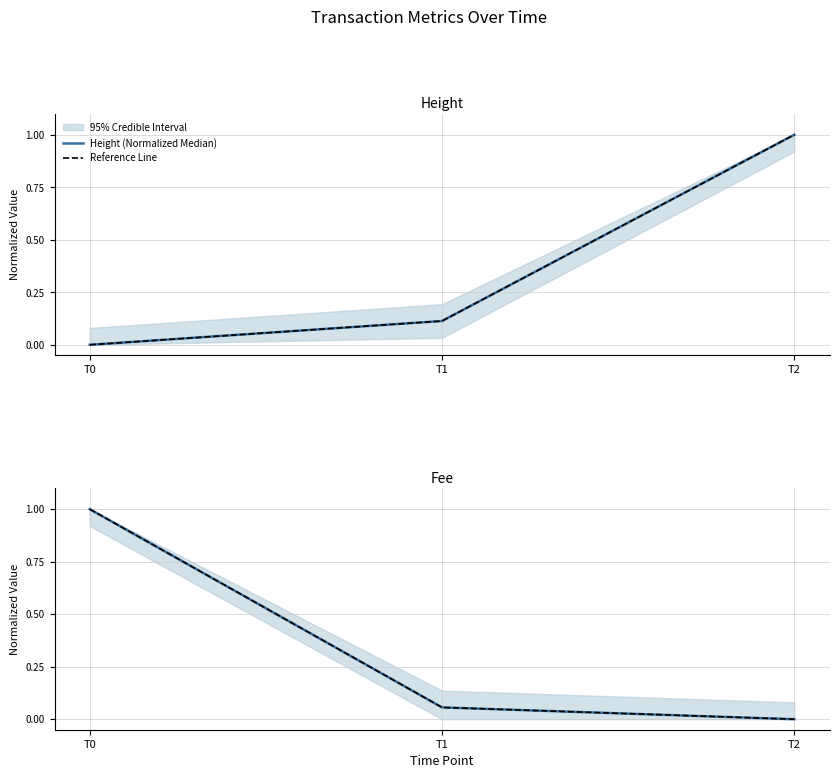

Reading right to left, extract all data points from this chart.

Height (Normalized Median): T2=1.0	T1=0.1	T0=0.0
Reference Line: T2=0.0	T1=0.1	T0=1.0
Fee (Normalized Median): T2=0.0	T1=0.1	T0=1.0